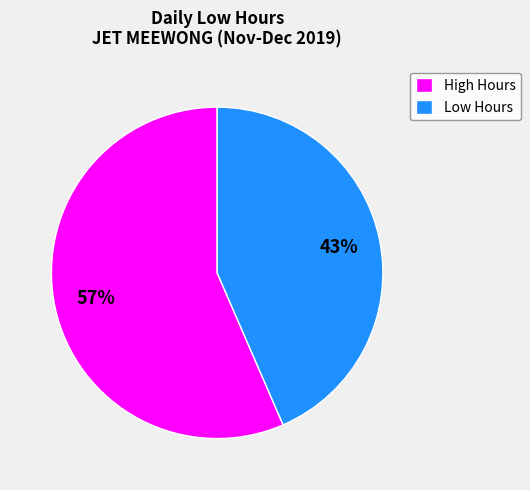

The Low Hours slice represents 51% of the pie. True or false?

False